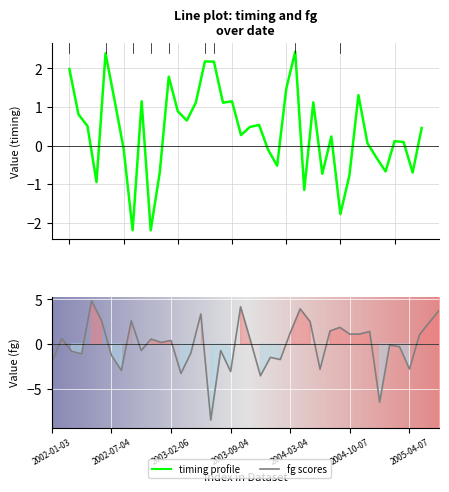

How many positive values does the timing series have?

26